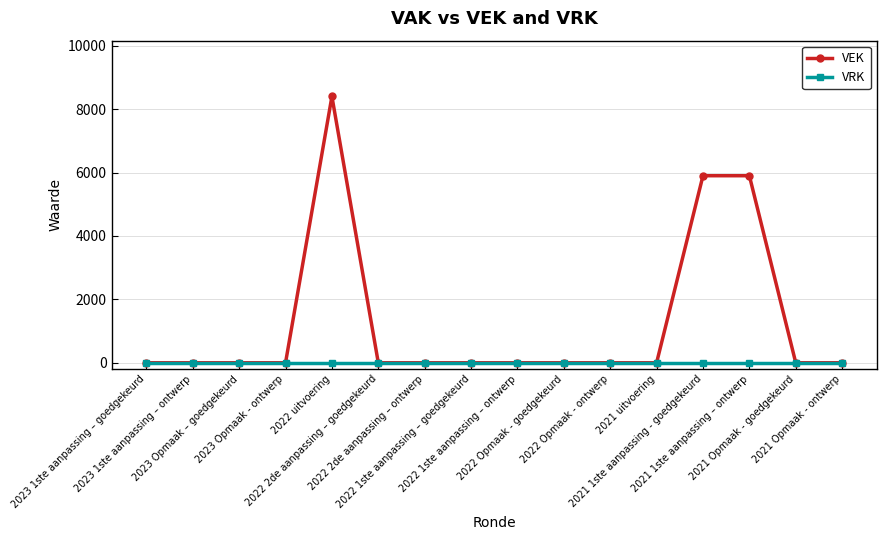

Is this an area chart (filled region under the line)?

No